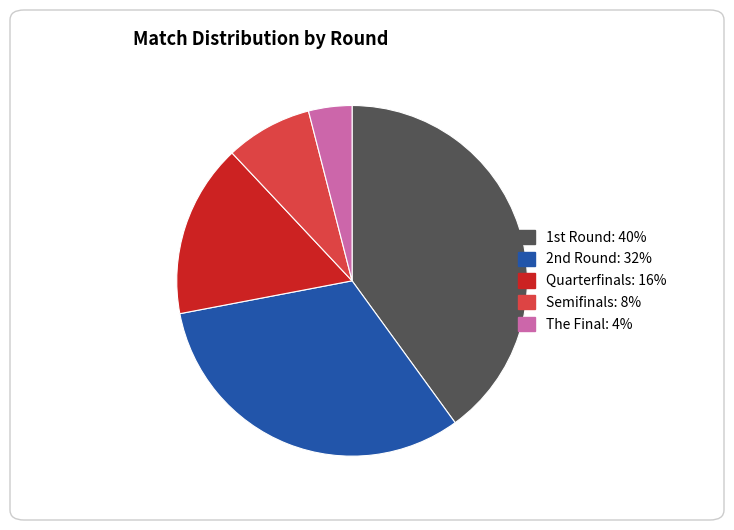

Rank the categories by value from highest to lowest.

1st Round, 2nd Round, Quarterfinals, Semifinals, The Final